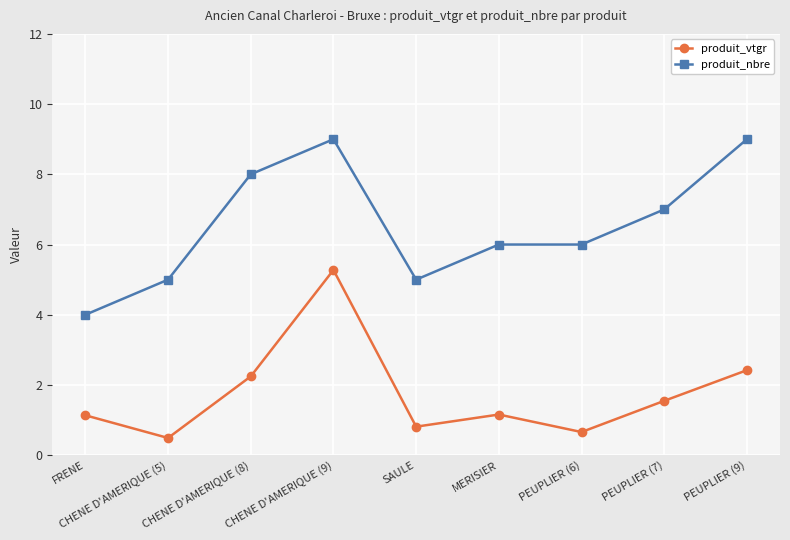

List the series in order of their overall mean, highest first.

produit_nbre, produit_vtgr